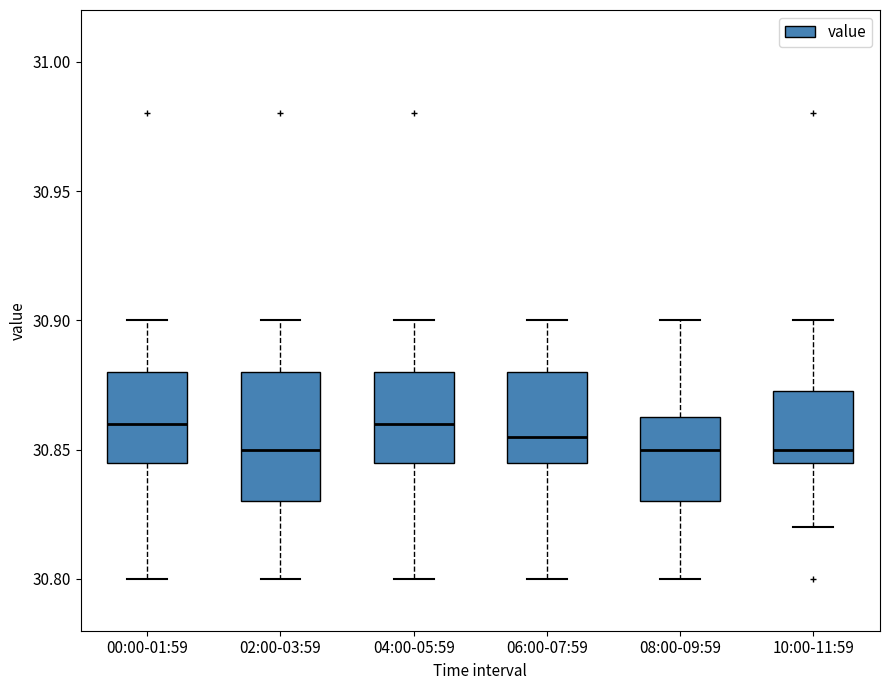

Reading left to right, transcribe this box plot: for each box, give where its median line is, the range the box spans, and where its two whiskers end, as read against the y-axis. The values are not printed on the chart, so give them approximately, as read against the axis.

00:00-01:59: median 30.860, box 30.845 to 30.880, whiskers 30.800 to 30.900
02:00-03:59: median 30.850, box 30.830 to 30.880, whiskers 30.800 to 30.900
04:00-05:59: median 30.860, box 30.845 to 30.880, whiskers 30.800 to 30.900
06:00-07:59: median 30.855, box 30.845 to 30.880, whiskers 30.800 to 30.900
08:00-09:59: median 30.850, box 30.830 to 30.865, whiskers 30.800 to 30.900
10:00-11:59: median 30.850, box 30.845 to 30.875, whiskers 30.820 to 30.900